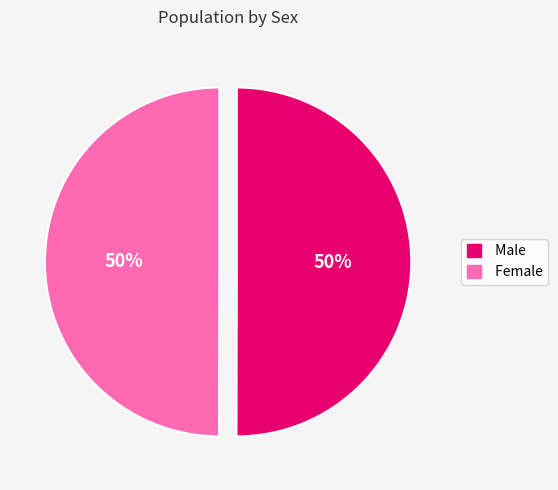

What is the ratio of the value at Female to the value at Male?

1.0